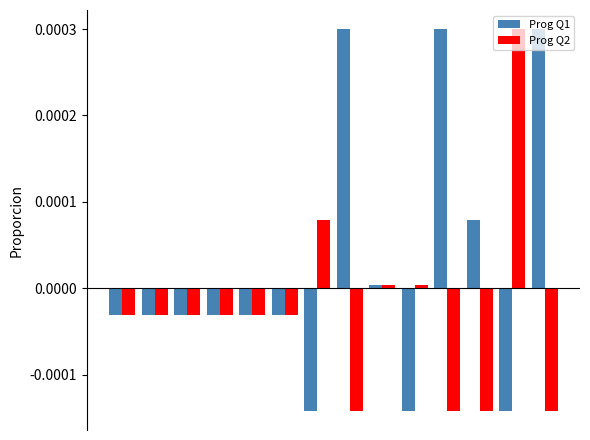

What are all the series names shown in the legend?

Prog Q1, Prog Q2